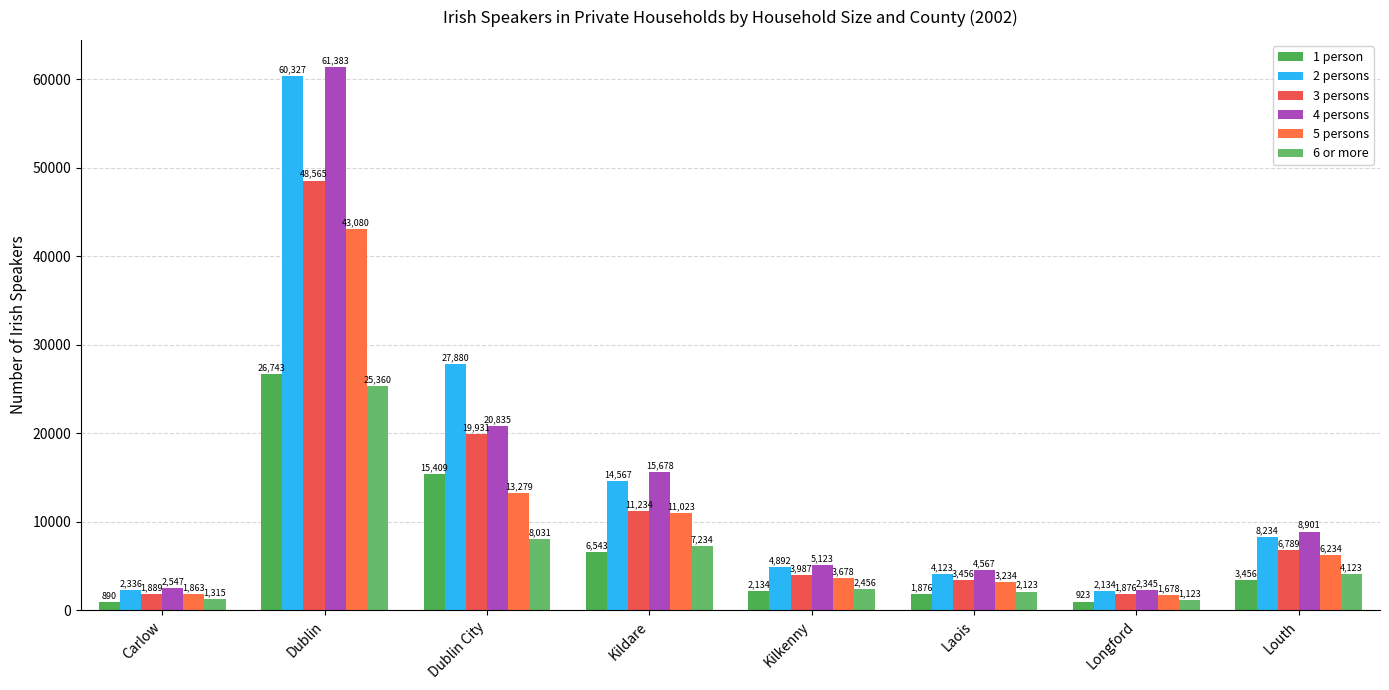

How many categories are shown in the chart?

8